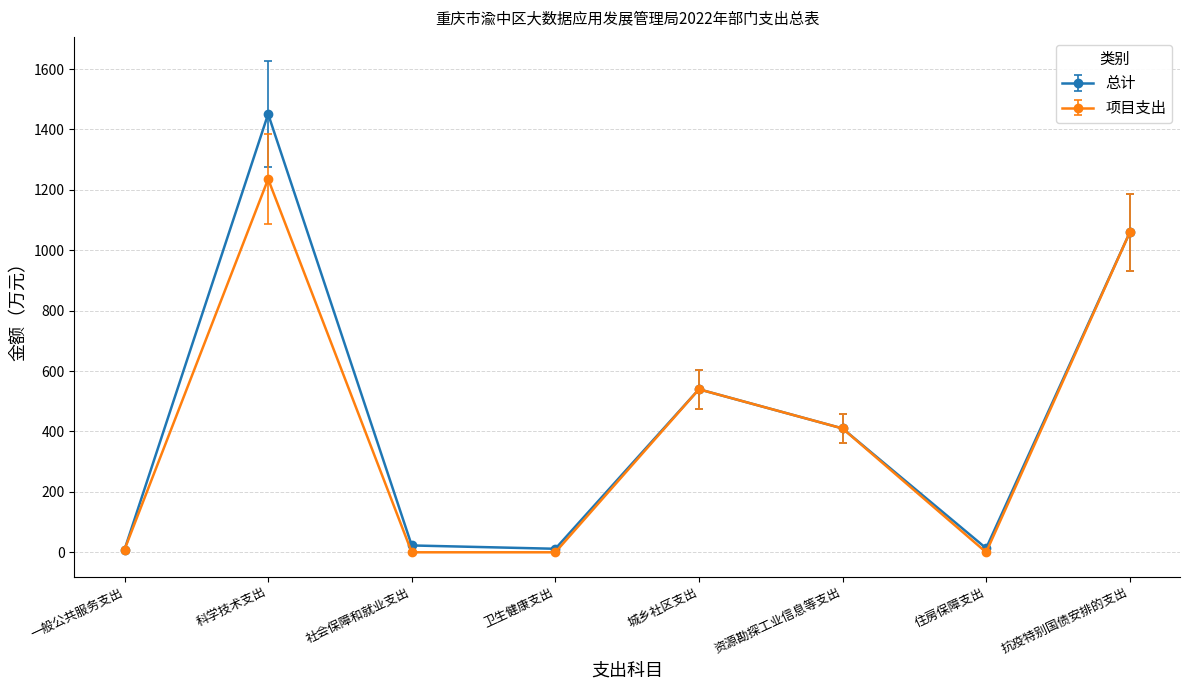

The value of 项目支出 at 抗疫特别国债安排的支出 is 1461.1. True or false?

False